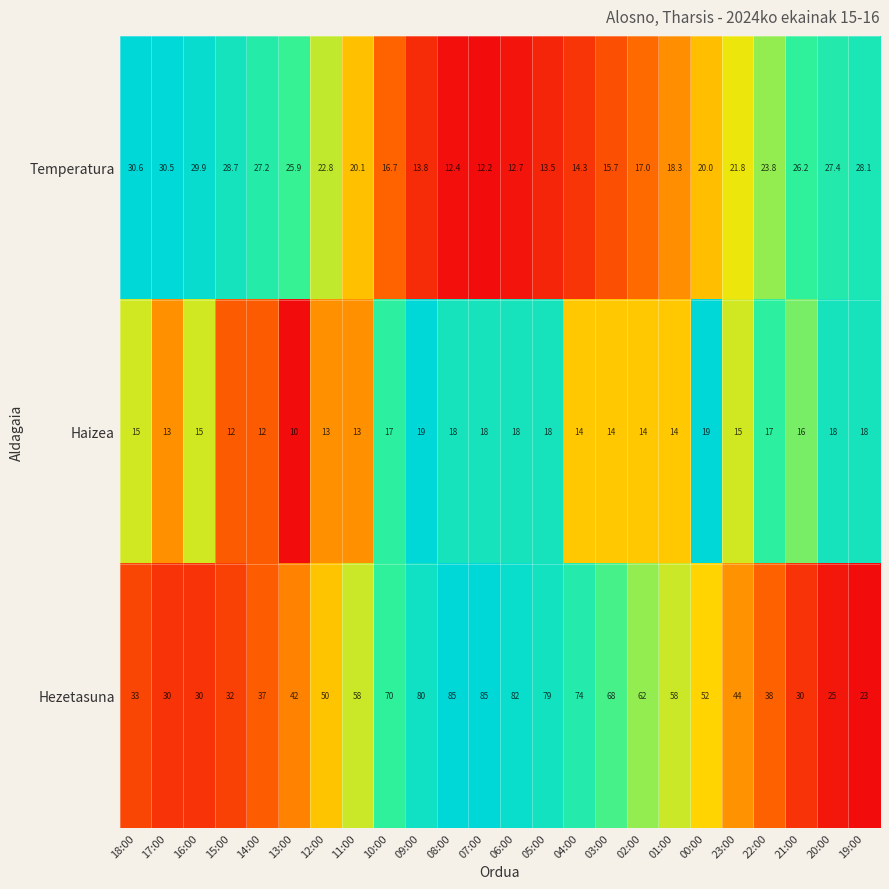

The value of Hezetasuna at 10:00 is 70.0. True or false?

True